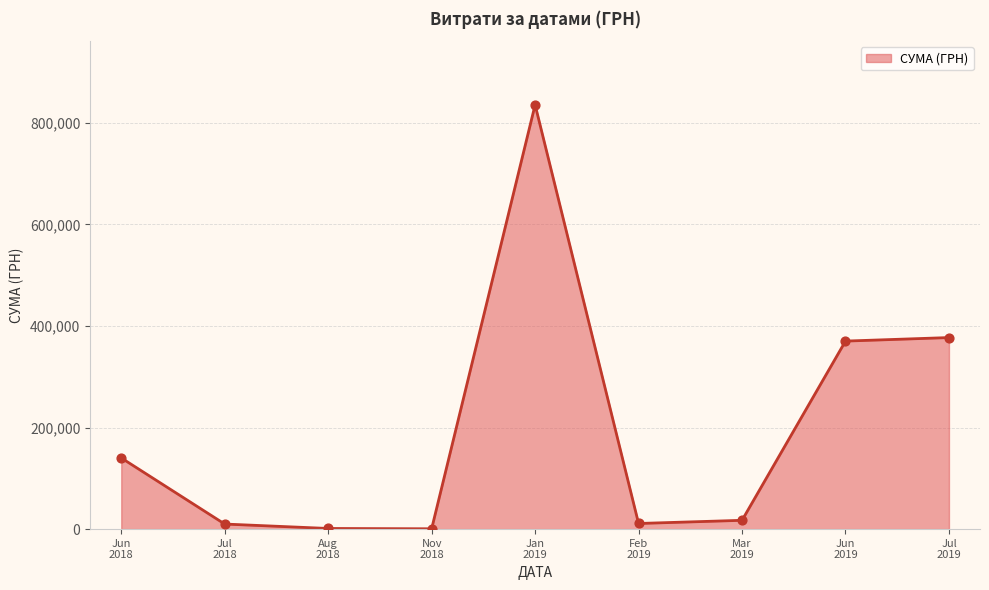

What is the greatest value displayed?

835530.4